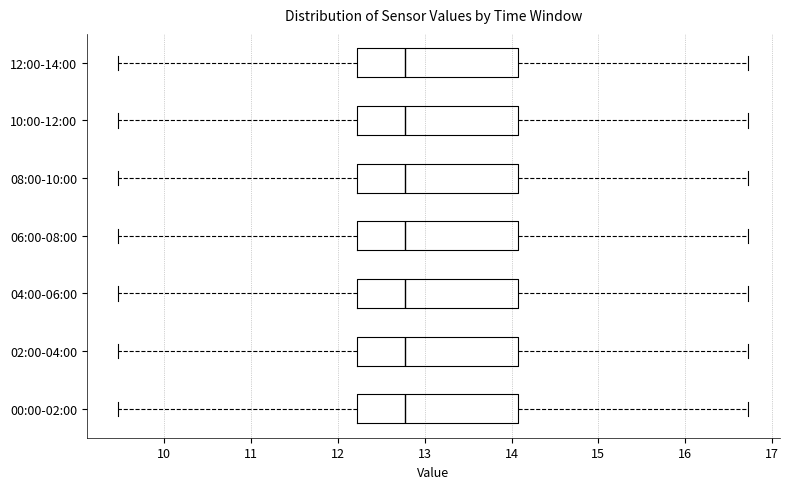

Reading bottom to top, read every box against the x-axis: the position of its median line, the range the box covers, and the ends of its whiskers. The values are not printed on the chart, so give them approximately, as read against the axis.

00:00-02:00: median 12.8, box 12.2 to 14.1, whiskers 9.5 to 16.7
02:00-04:00: median 12.8, box 12.2 to 14.1, whiskers 9.5 to 16.7
04:00-06:00: median 12.8, box 12.2 to 14.1, whiskers 9.5 to 16.7
06:00-08:00: median 12.8, box 12.2 to 14.1, whiskers 9.5 to 16.7
08:00-10:00: median 12.8, box 12.2 to 14.1, whiskers 9.5 to 16.7
10:00-12:00: median 12.8, box 12.2 to 14.1, whiskers 9.5 to 16.7
12:00-14:00: median 12.8, box 12.2 to 14.1, whiskers 9.5 to 16.7